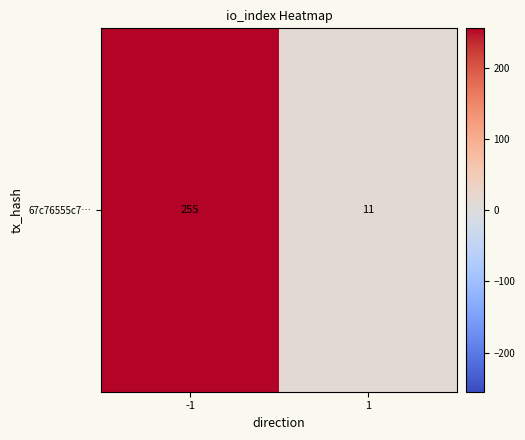

At which category does the chart reach its minimum across all series?

1